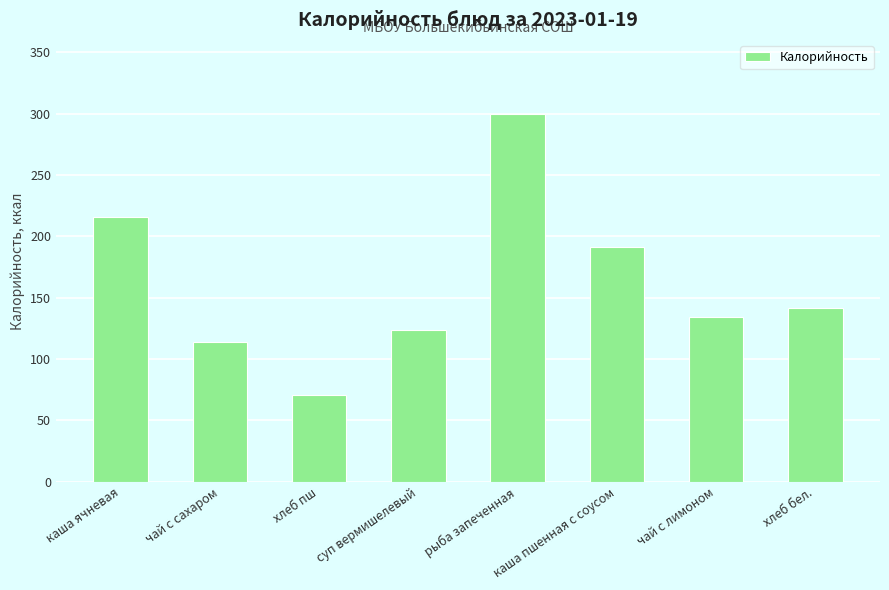

Does the chart contain any negative values?

No